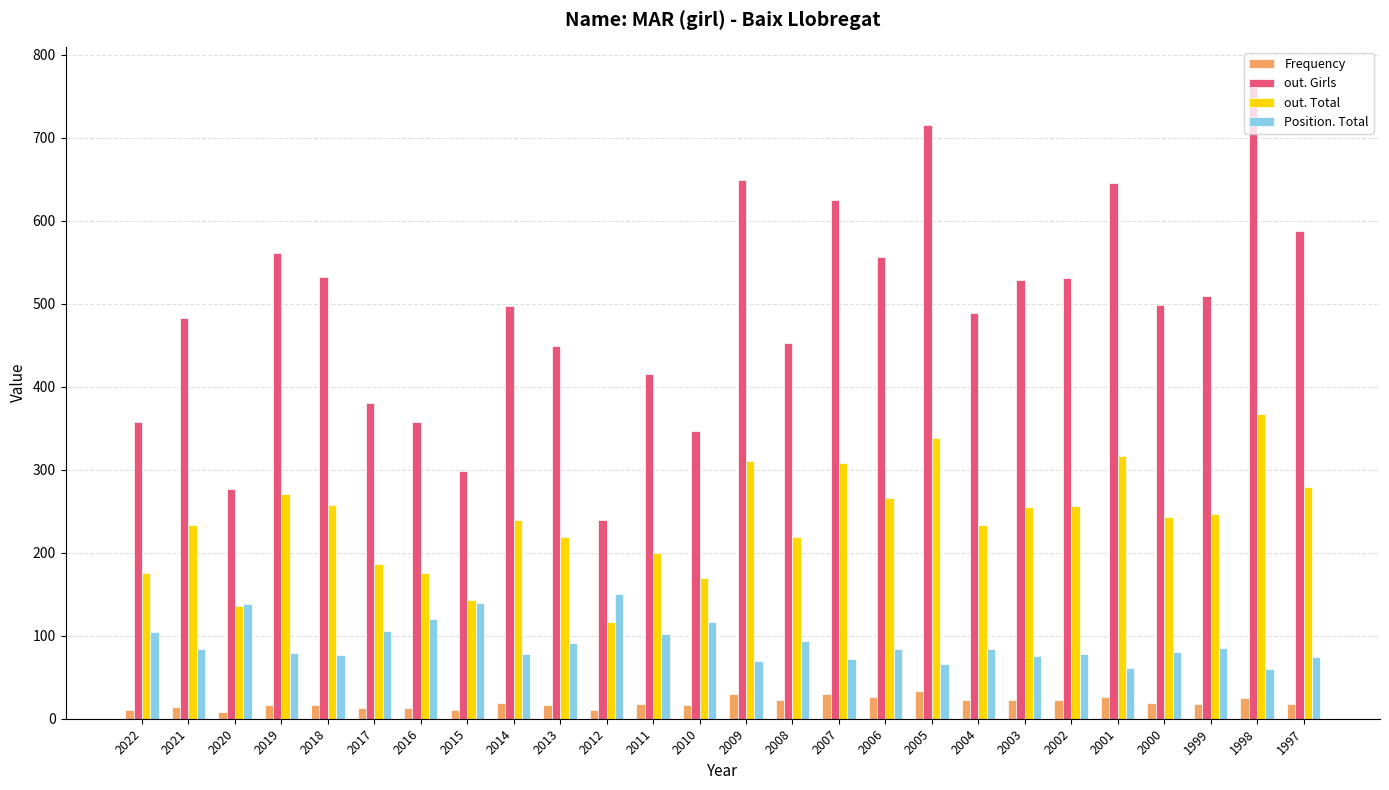

What is the value of the out. Total bar at the 19th from the left?

233